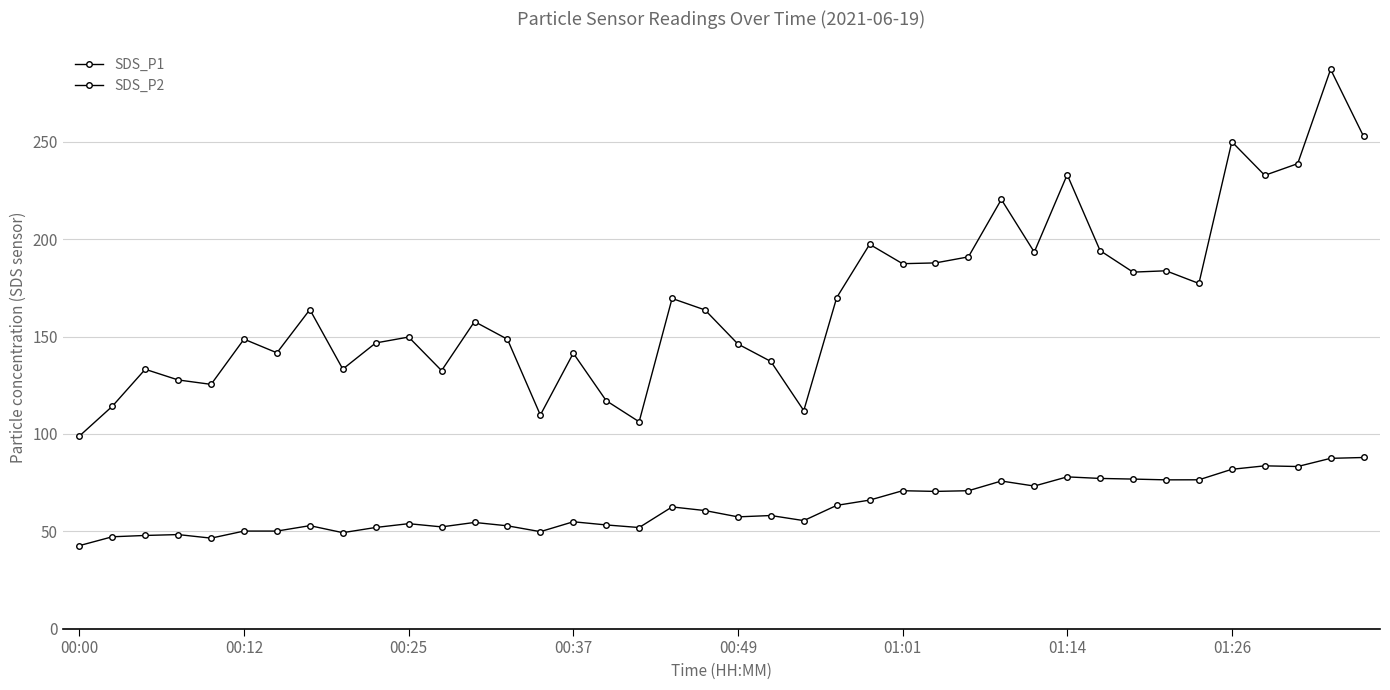

Is this an area chart (filled region under the line)?

No